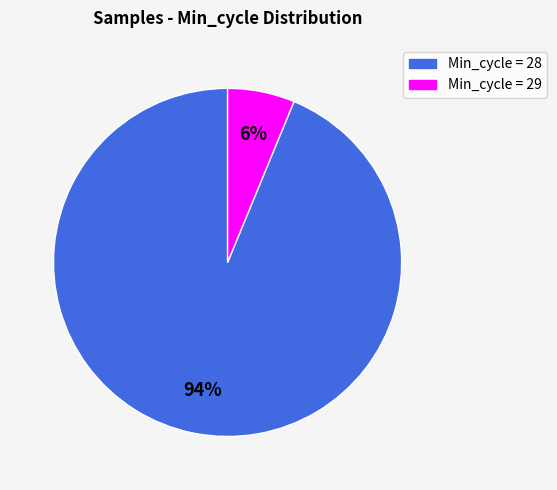

To the nearest percent, what is the average slice percentage?

50%